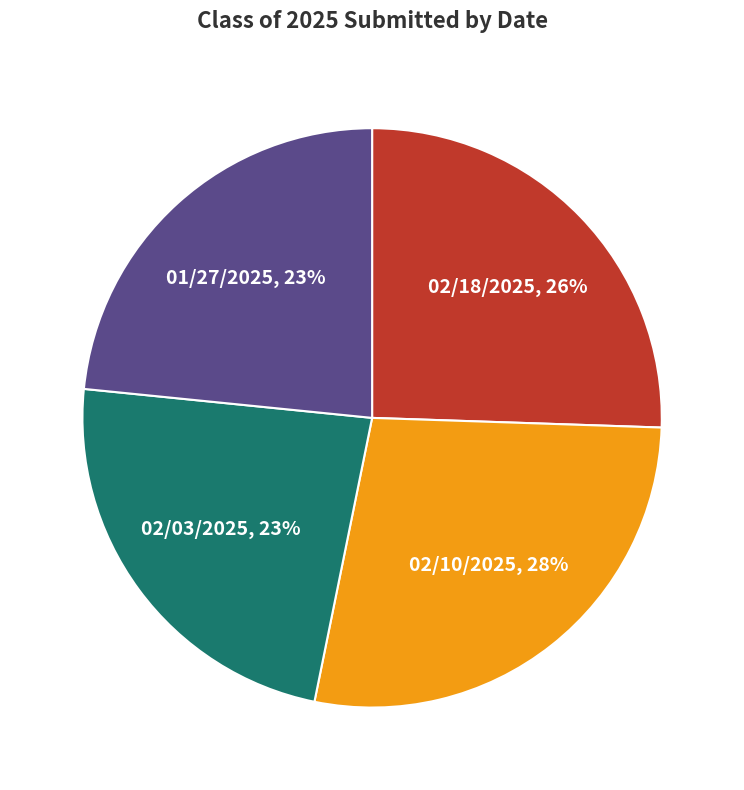

To the nearest percent, what is the average slice percentage?

25%